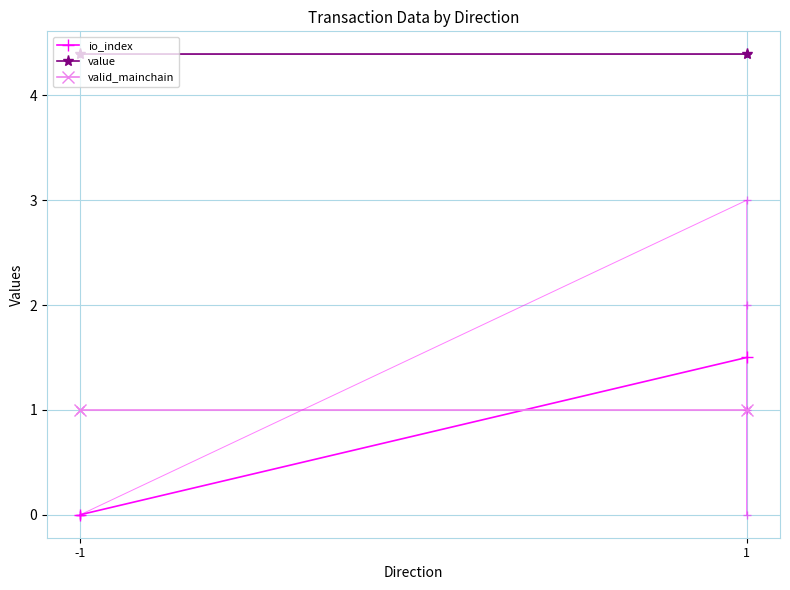

True or false: value has a value of 2.6 at -1.

False